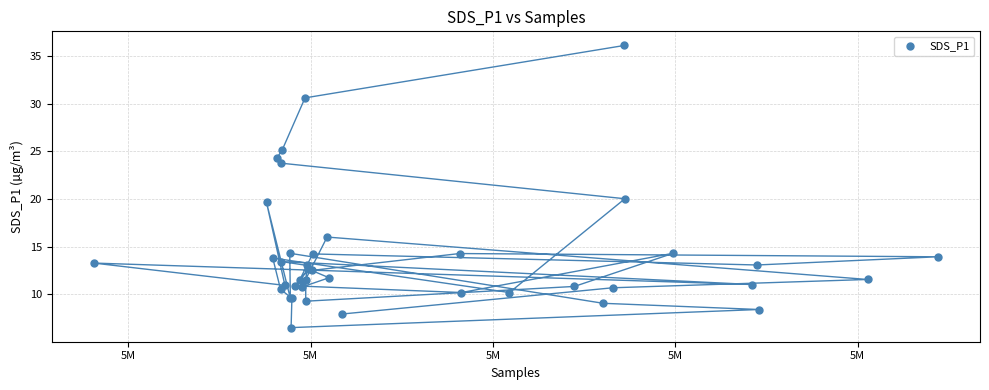

What Y value in the scatter plot is closest to 21?

20.0